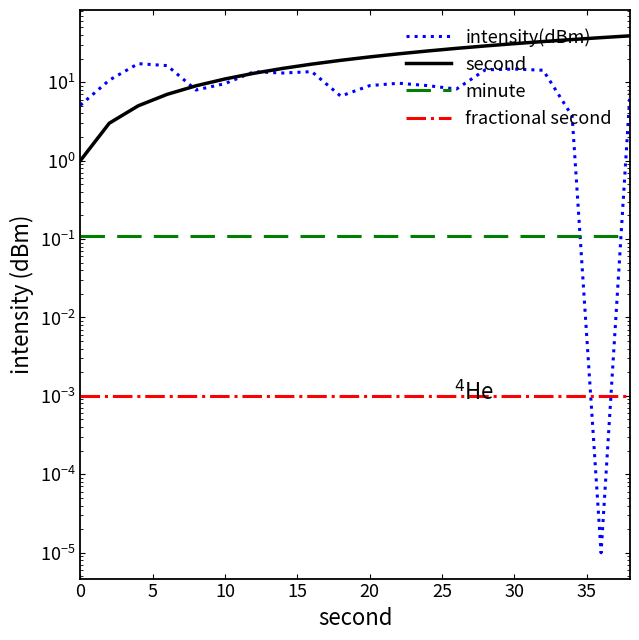

How many lines are shown in the chart?

4